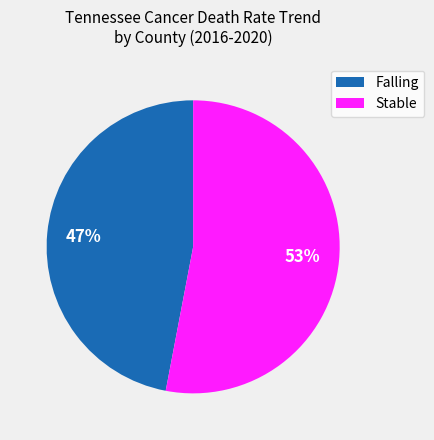

Combined, do Falling and Stable account for over 50%?

Yes